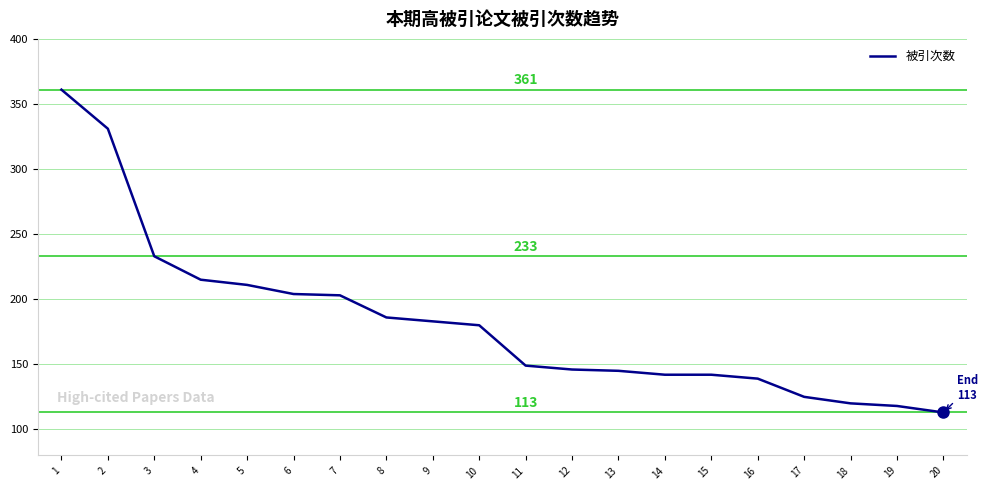

How many distinct data groups are displayed?

1